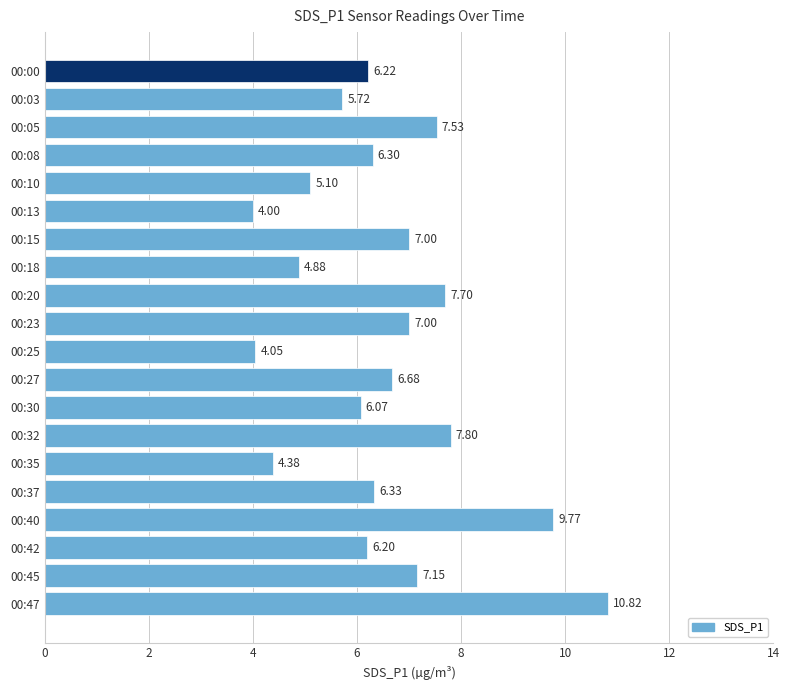

What is the average value?

6.5